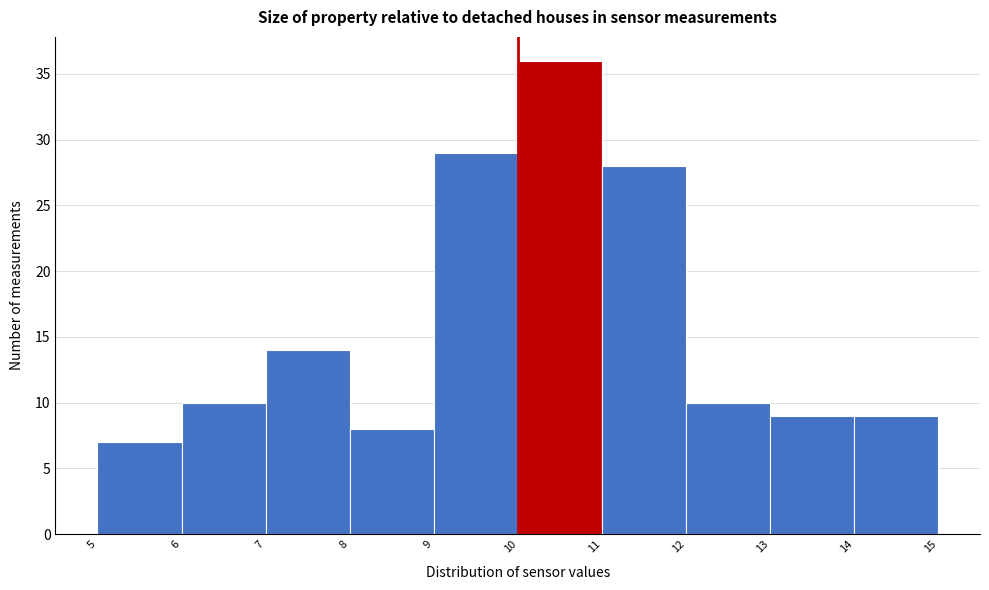

Reading left to right, list every bar in this chart as the range it spans on the x-axis followed by its height. The values are not printed on the chart, so give them approximately, as read against the axis.

5 to 6: 7
6 to 7: 10
7 to 8: 14
8 to 9: 8
9 to 10: 29
10 to 11: 36
11 to 12: 28
12 to 13: 10
13 to 14: 9
14 to 15: 9